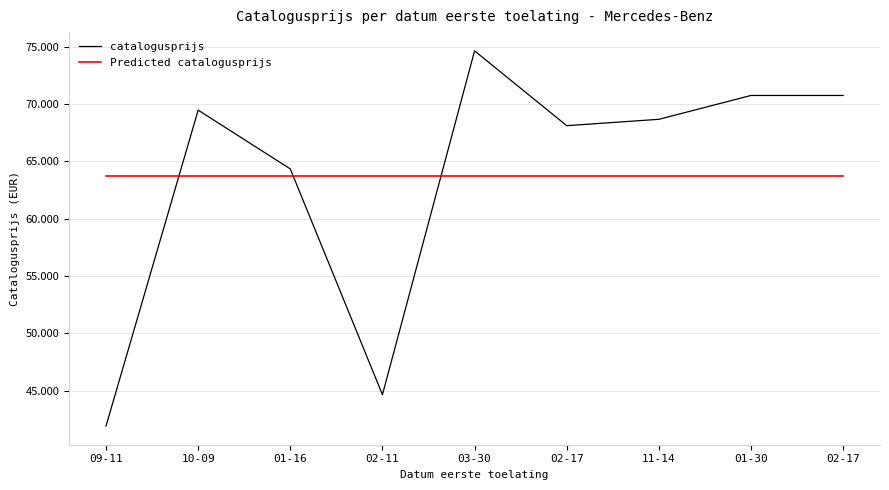

At 11-14, list the series in order from smallest to largest.

Predicted catalogusprijs, catalogusprijs